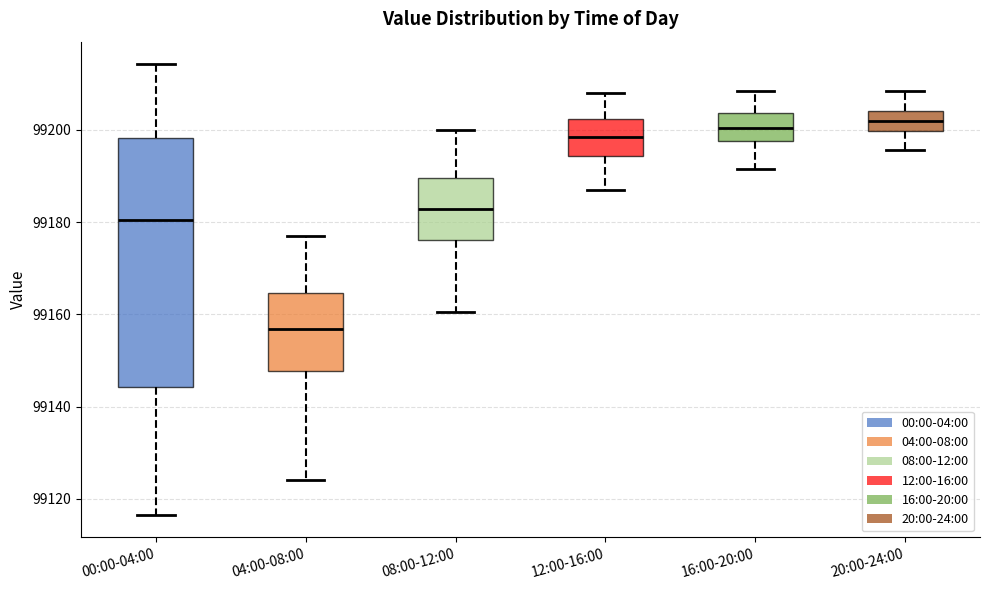

Reading left to right, transcribe this box plot: for each box, give where its median line is, the range the box spans, and where its two whiskers end, as read against the y-axis. The values are not printed on the chart, so give them approximately, as read against the axis.

00:00-04:00: median 99180, box 99144 to 99198, whiskers 99116 to 99214
04:00-08:00: median 99156, box 99148 to 99164, whiskers 99124 to 99178
08:00-12:00: median 99182, box 99176 to 99190, whiskers 99160 to 99200
12:00-16:00: median 99198, box 99194 to 99202, whiskers 99188 to 99208
16:00-20:00: median 99200, box 99198 to 99204, whiskers 99192 to 99208
20:00-24:00: median 99202, box 99200 to 99204, whiskers 99196 to 99208